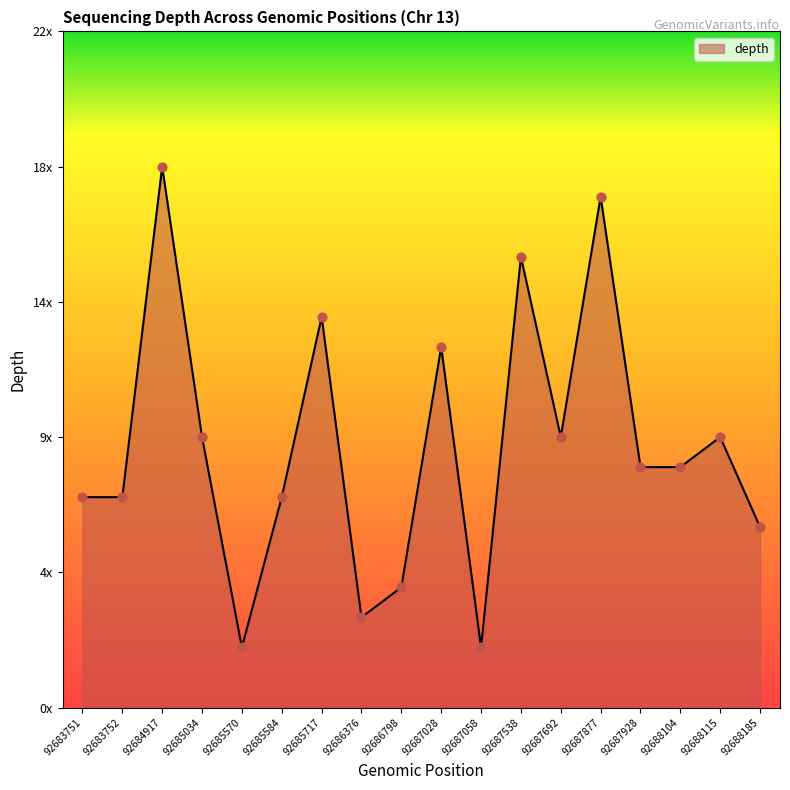

What is the change in value from 92687058 to 92687538?

+13